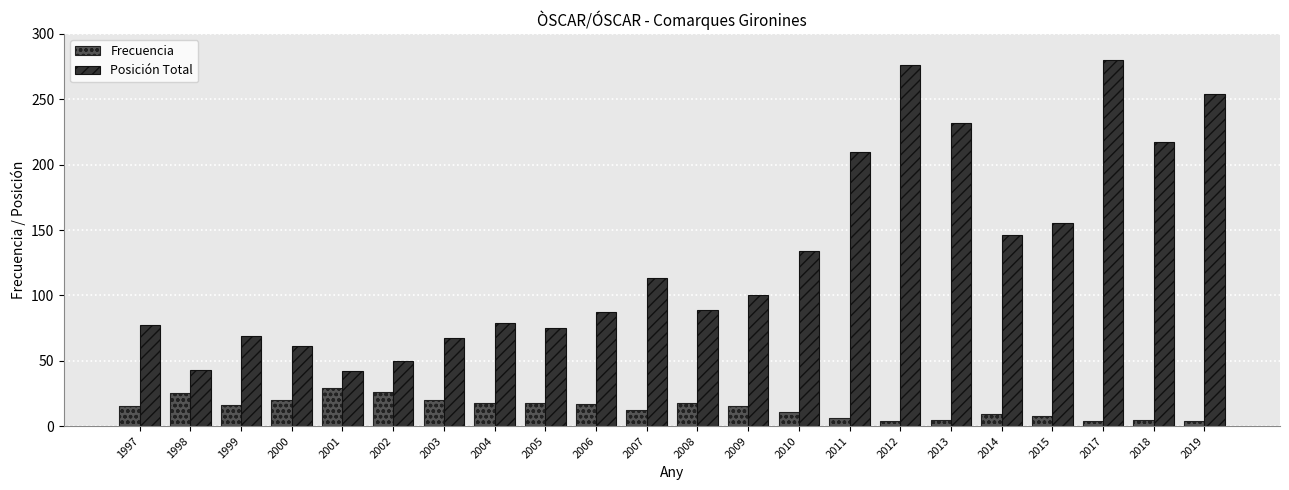

Which series has the widest spread of values?

Posición Total